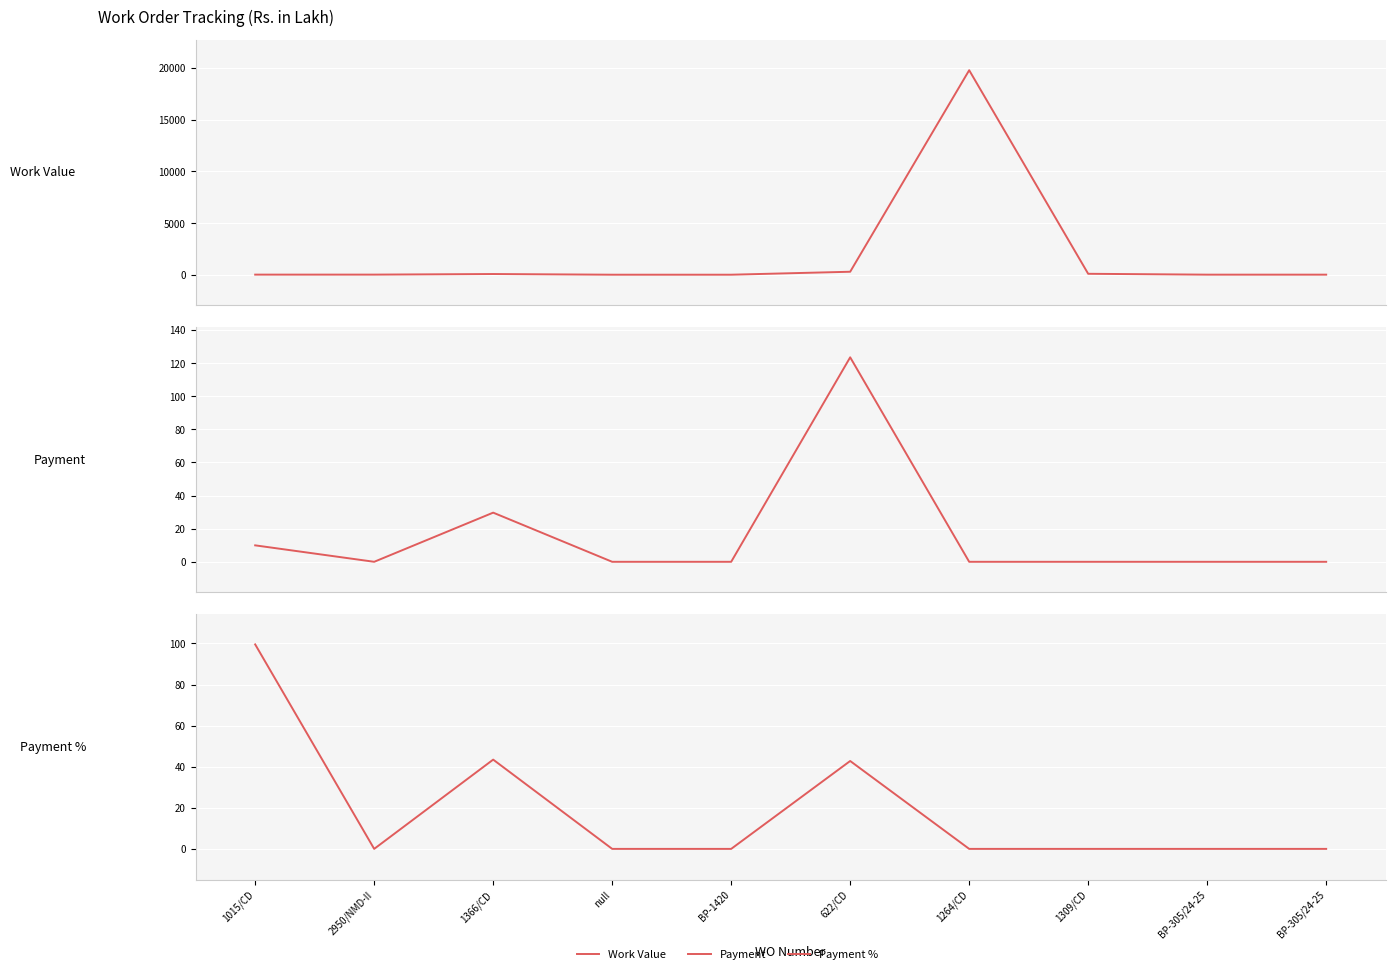

How many values in the Payment series exceed 0?

3